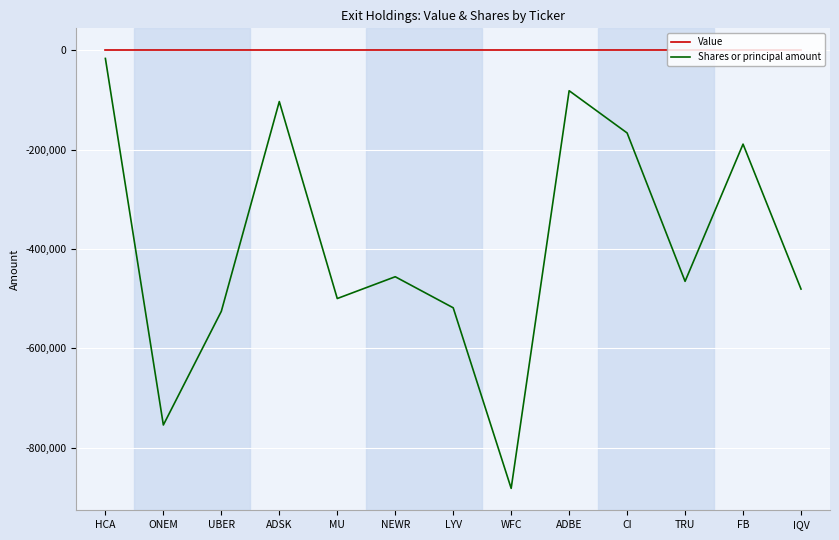

What are all the series names shown in the legend?

Value, Shares or principal amount